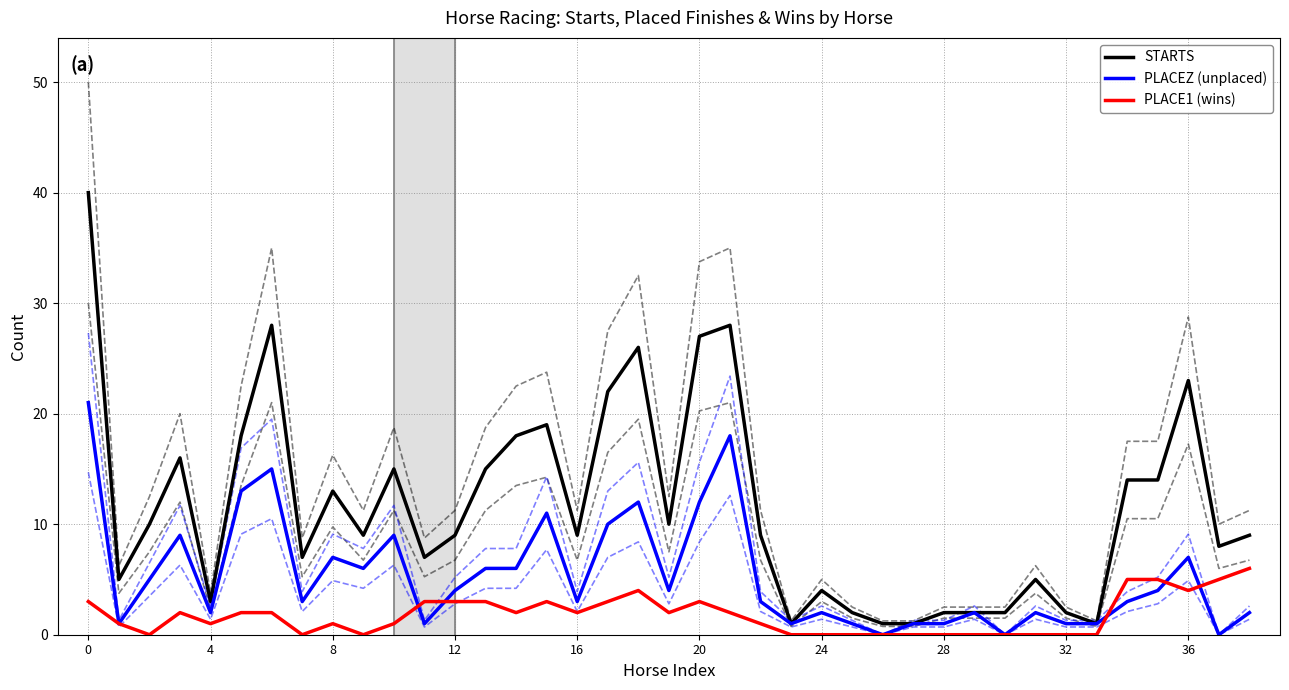

How many lines are shown in the chart?

3